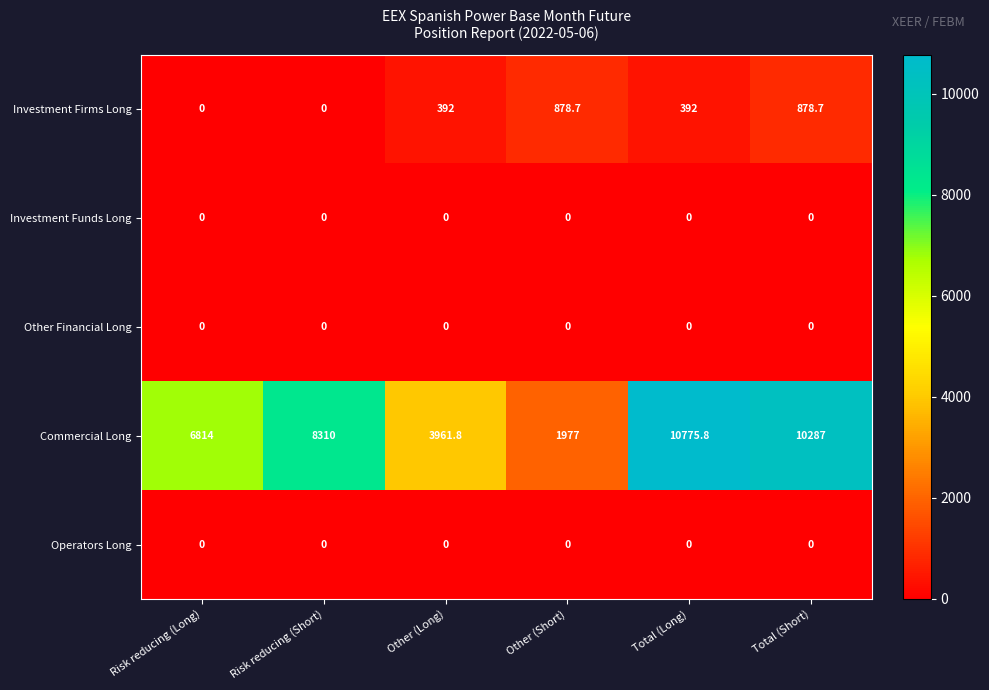

Reading right to left, what are all the values shown in this chart?

Investment Firms Long: Total (Short)=878.7	Total (Long)=392.0	Other (Short)=878.7	Other (Long)=392.0	Risk reducing (Short)=0.0	Risk reducing (Long)=0.0
Investment Funds Long: Total (Short)=0.0	Total (Long)=0.0	Other (Short)=0.0	Other (Long)=0.0	Risk reducing (Short)=0.0	Risk reducing (Long)=0.0
Other Financial Long: Total (Short)=0.0	Total (Long)=0.0	Other (Short)=0.0	Other (Long)=0.0	Risk reducing (Short)=0.0	Risk reducing (Long)=0.0
Commercial Long: Total (Short)=10287.0	Total (Long)=10775.8	Other (Short)=1977.0	Other (Long)=3961.8	Risk reducing (Short)=8310.0	Risk reducing (Long)=6814.0
Operators Long: Total (Short)=0.0	Total (Long)=0.0	Other (Short)=0.0	Other (Long)=0.0	Risk reducing (Short)=0.0	Risk reducing (Long)=0.0